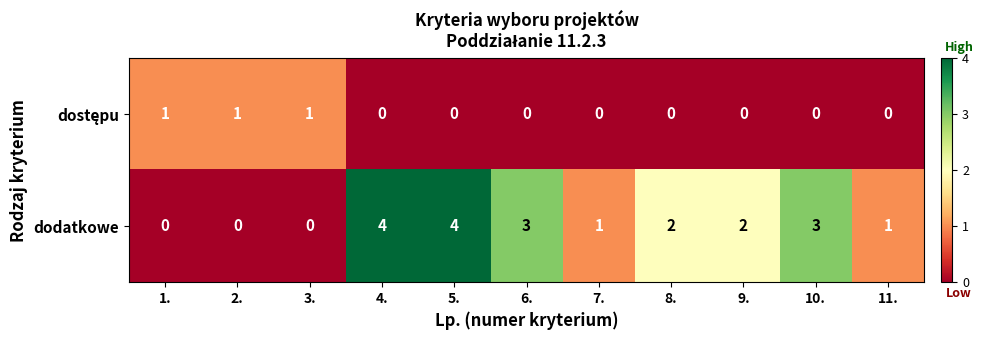

True or false: dodatkowe has a value of 0 at 11..

False